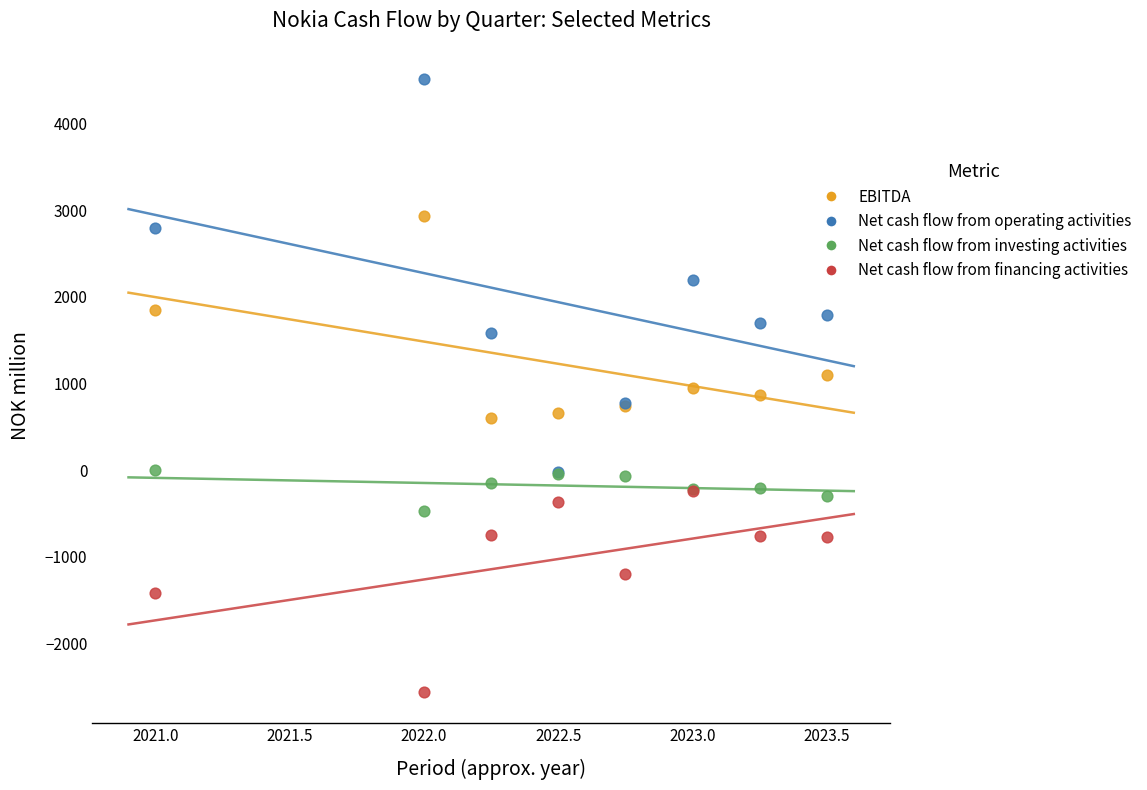

What are all the series names shown in the legend?

EBITDA, Net cash flow from operating activities, Net cash flow from investing activities, Net cash flow from financing activities